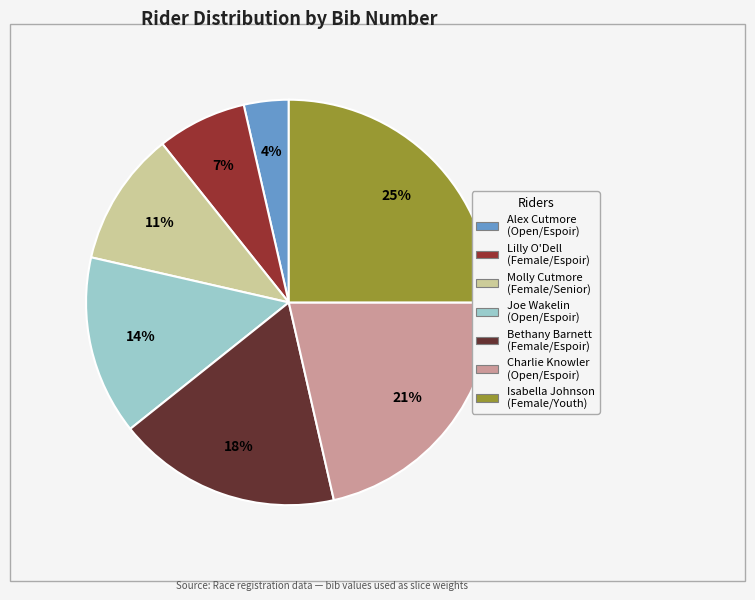

Approximately how many times larger is the value at Lilly O'Dell (Female/Espoir) compared to Charlie Knowler (Open/Espoir)?

0.3